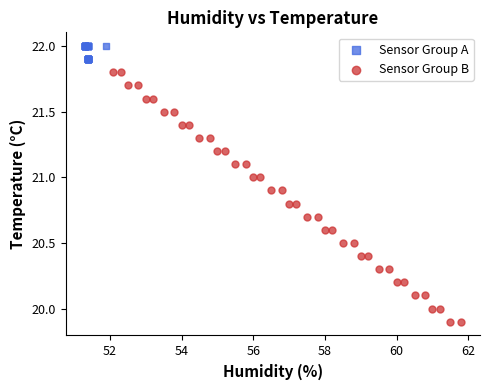

Which series reaches the maximum Y coordinate?

Sensor Group A